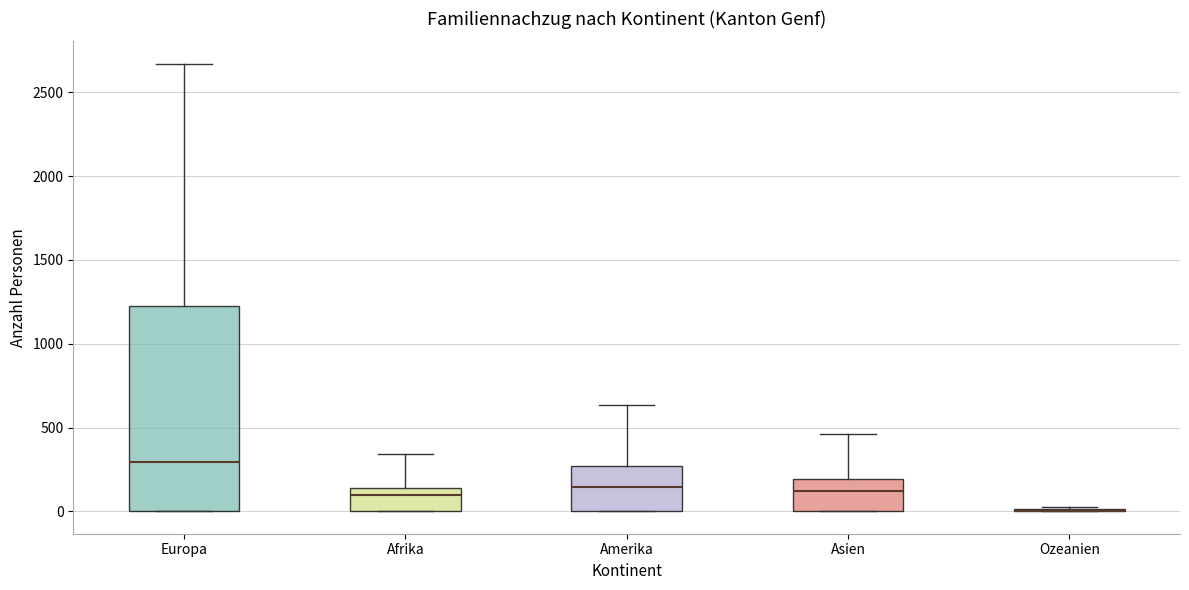

Where does the upper whisker of the box for Europa end on the y-axis? The values are not printed on the chart, so give them approximately, as read against the axis.

2650